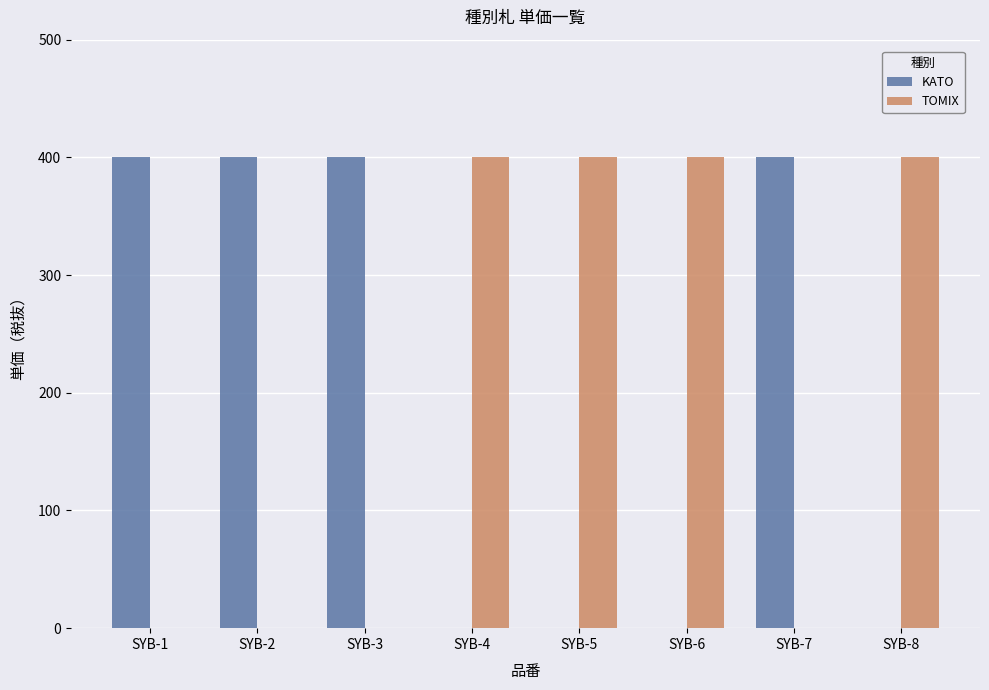

What is the sum of all KATO values?

1600